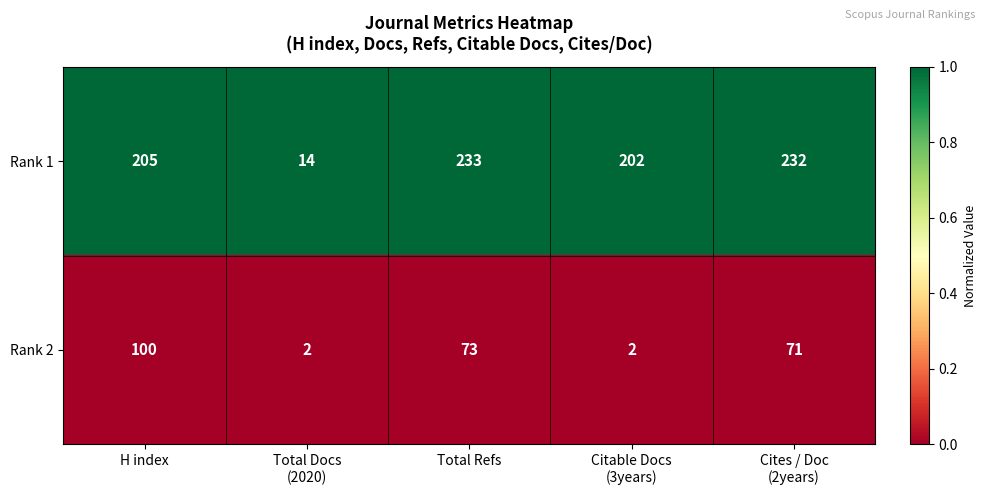

Count the number of data series in this chart.

2